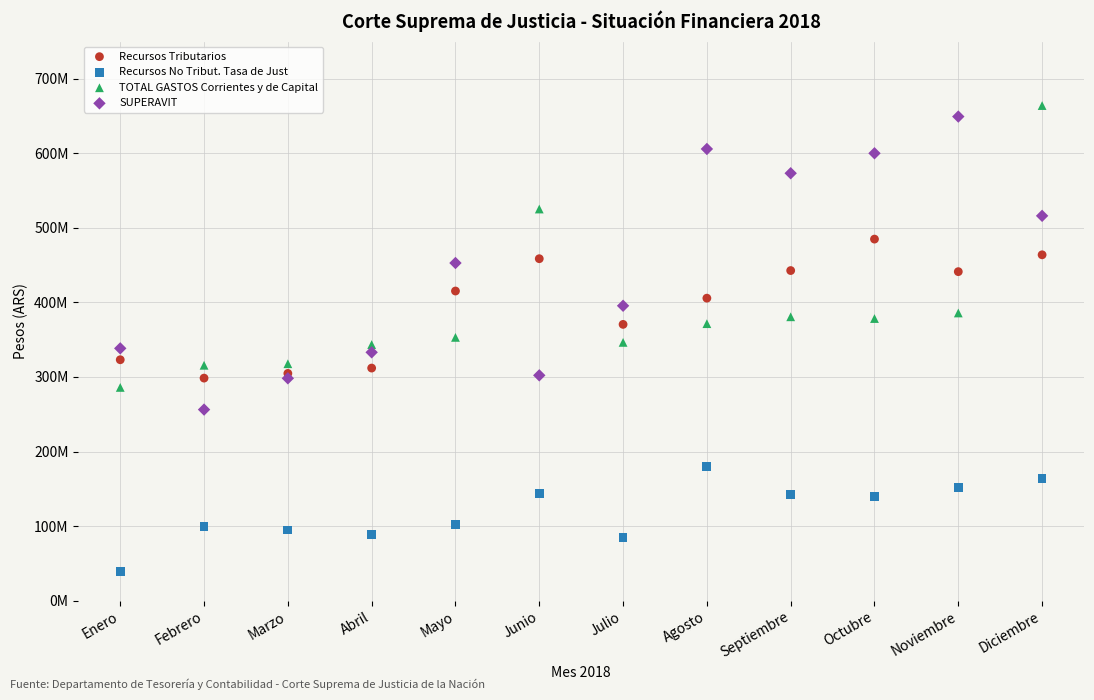

Which series contains the lowest Y value?

Recursos No Tribut. Tasa de Just